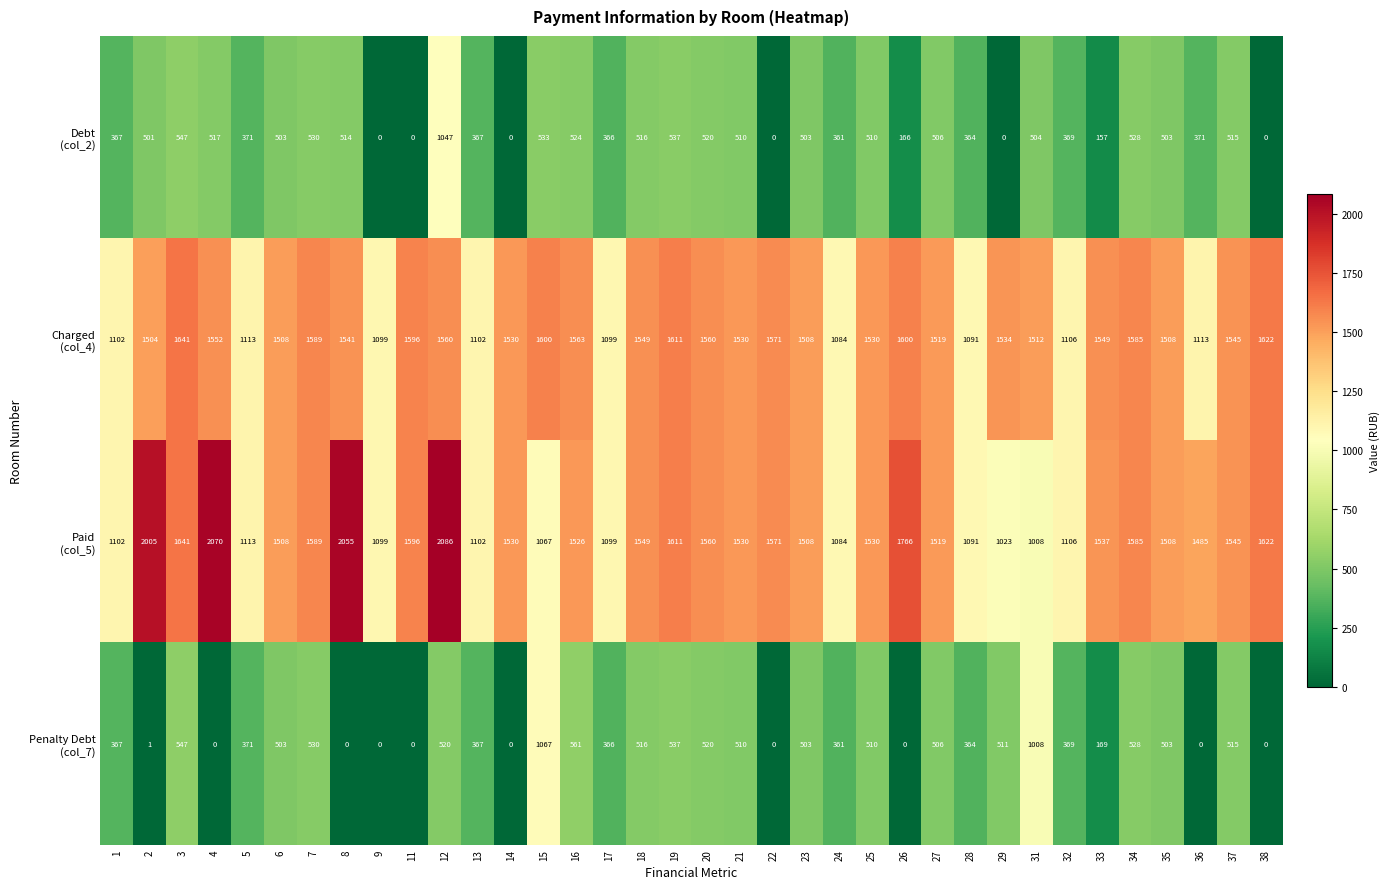

How many distinct data groups are displayed?

4